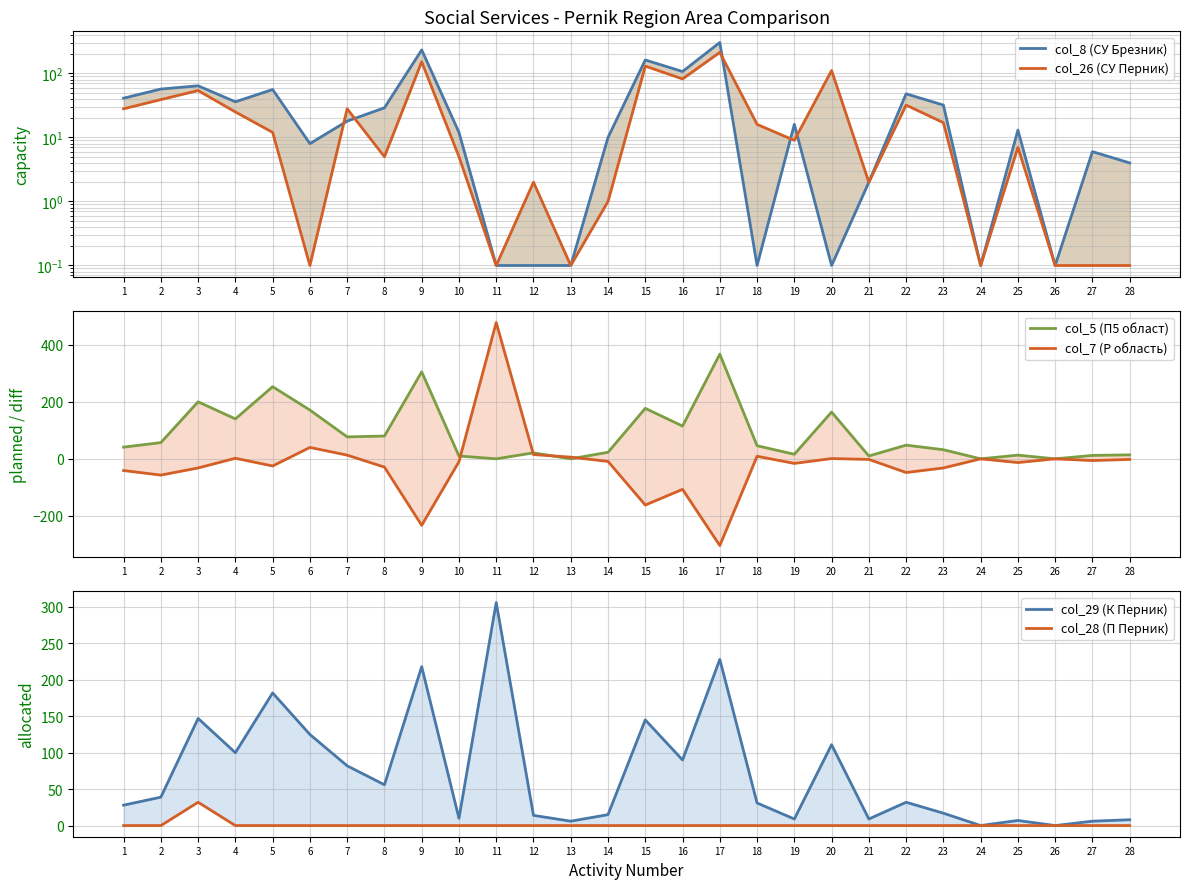

What is the sum of the col_29 (К Перник) values at 12 and 28?

22.0